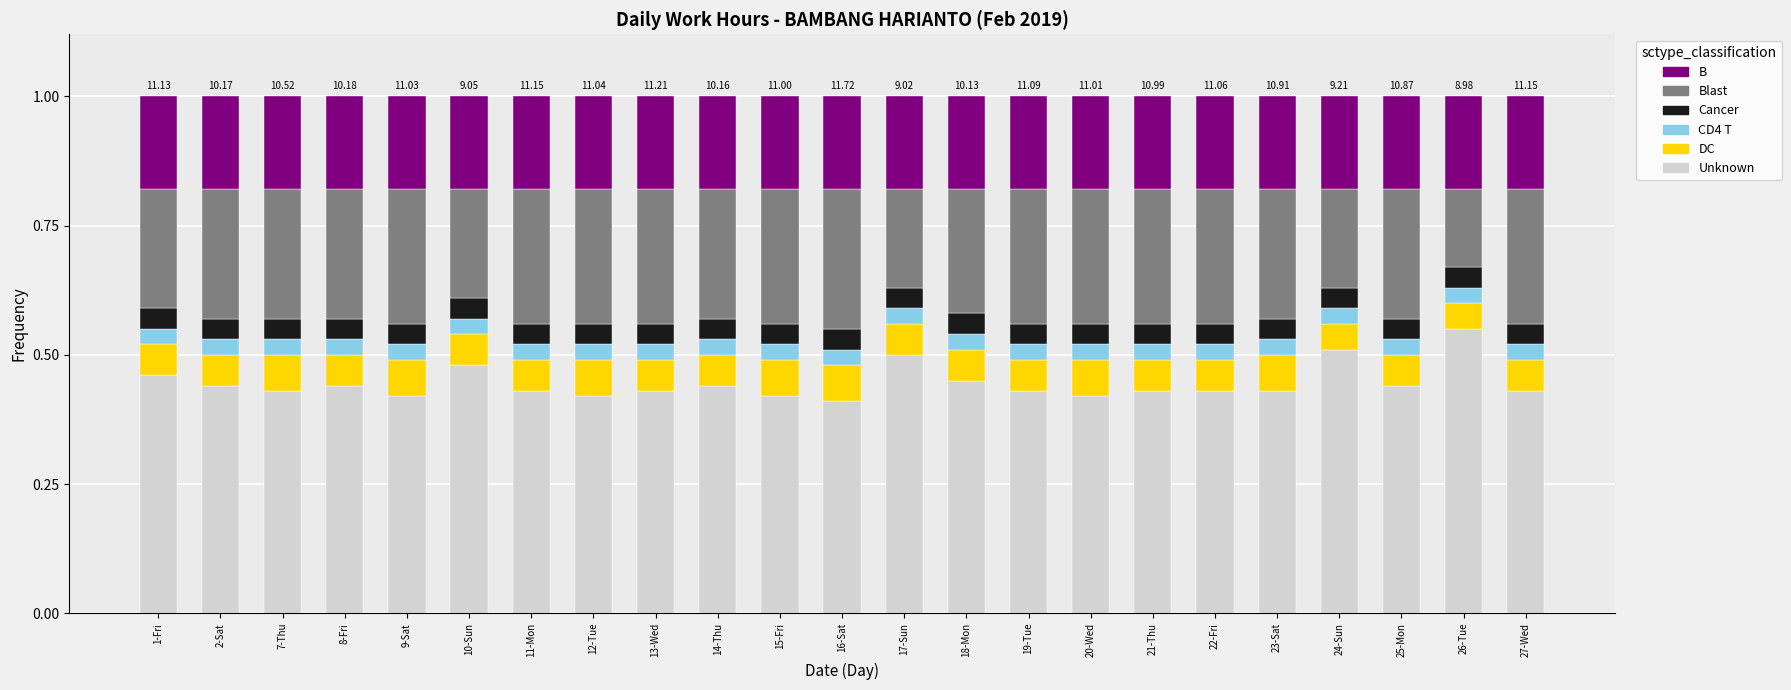

How many data points does each series have?

23